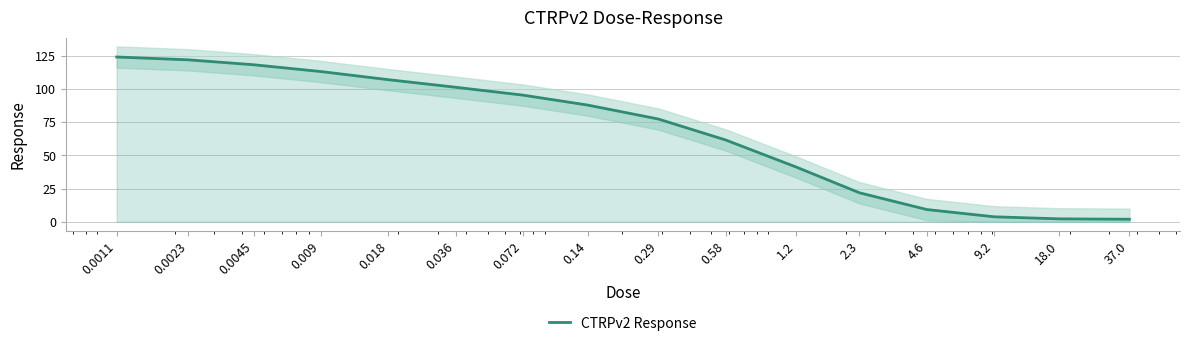

Which has a higher value, 2.3 or 1.2?

1.2